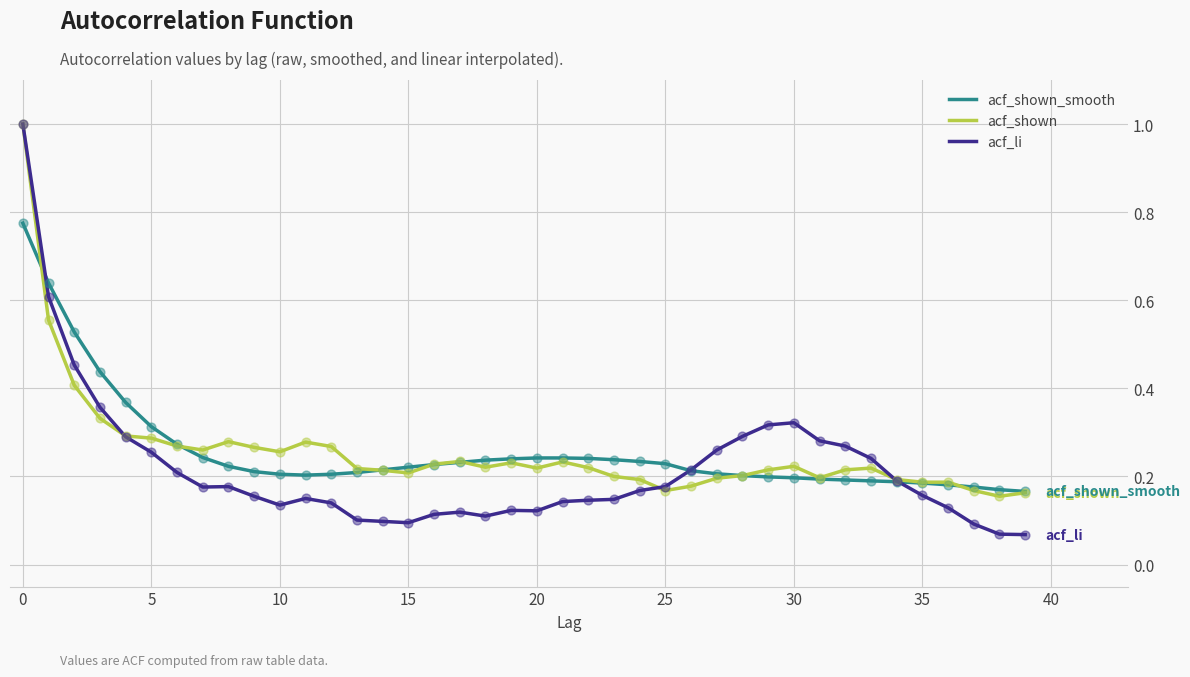

Which series has the widest spread of values?

acf_li